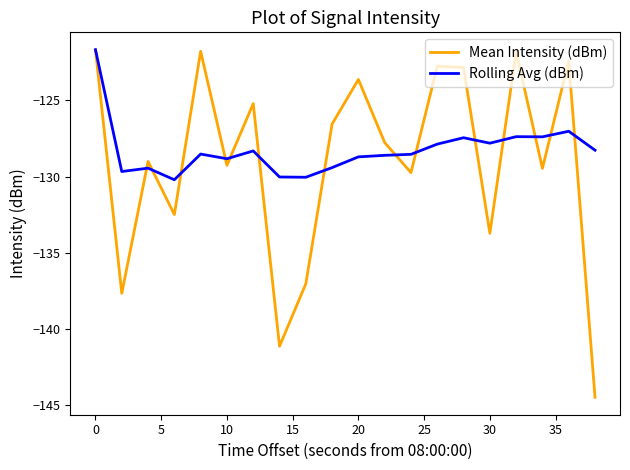

Which series has the largest range (max minus min)?

Mean Intensity (dBm)